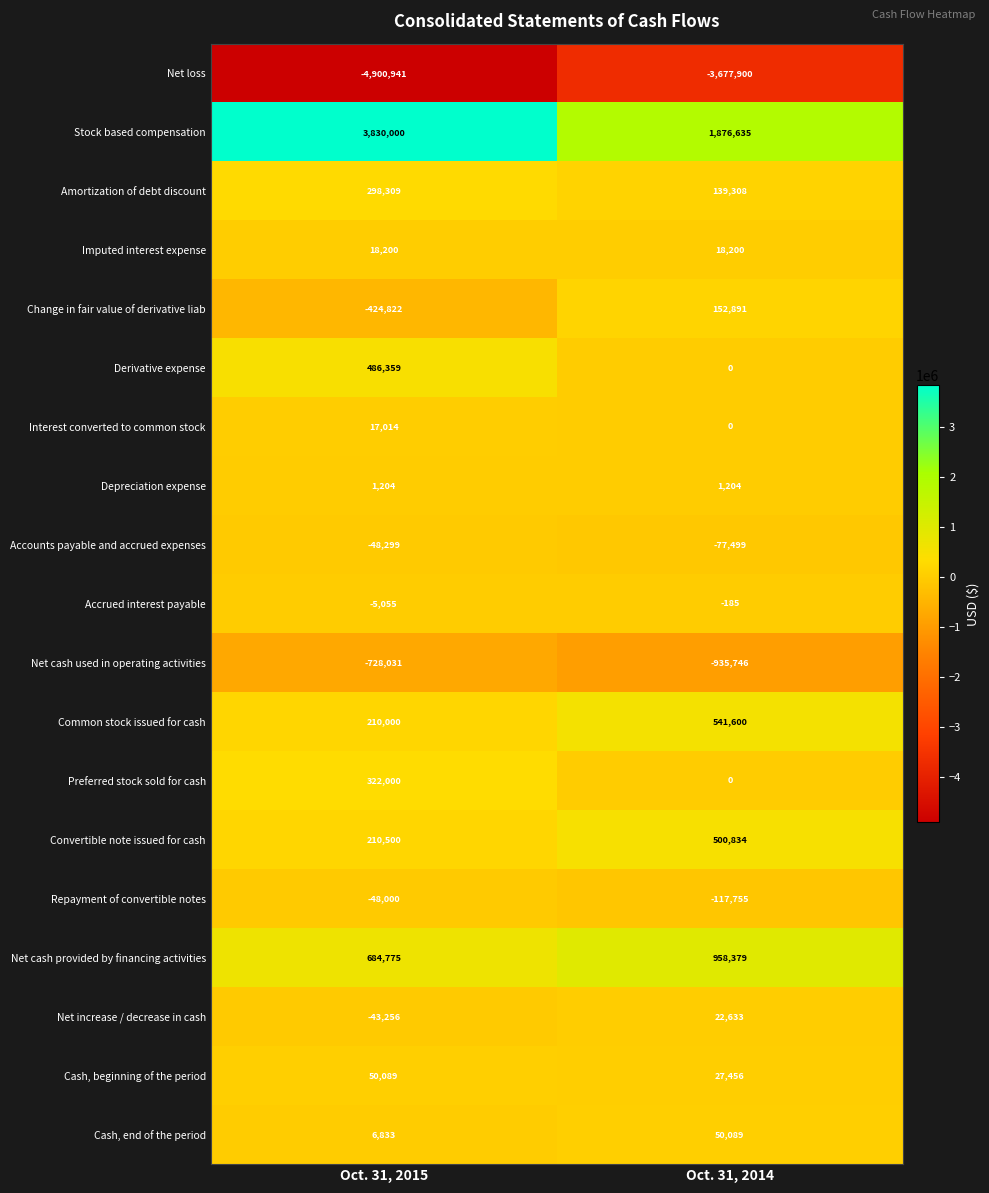

Which label corresponds to the largest value in the chart?

Oct. 31, 2015